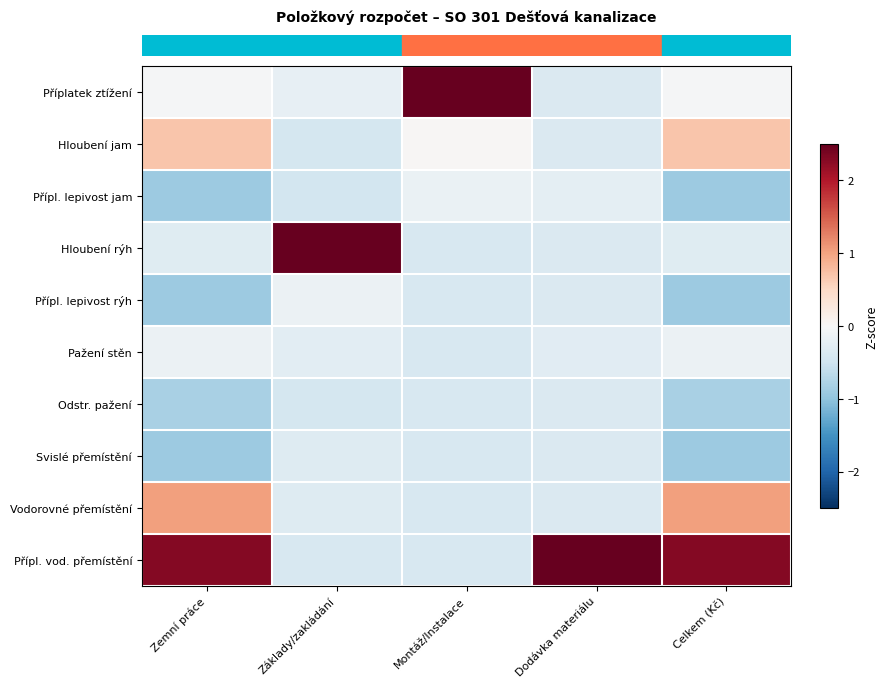

What is the greatest value displayed?

3.0